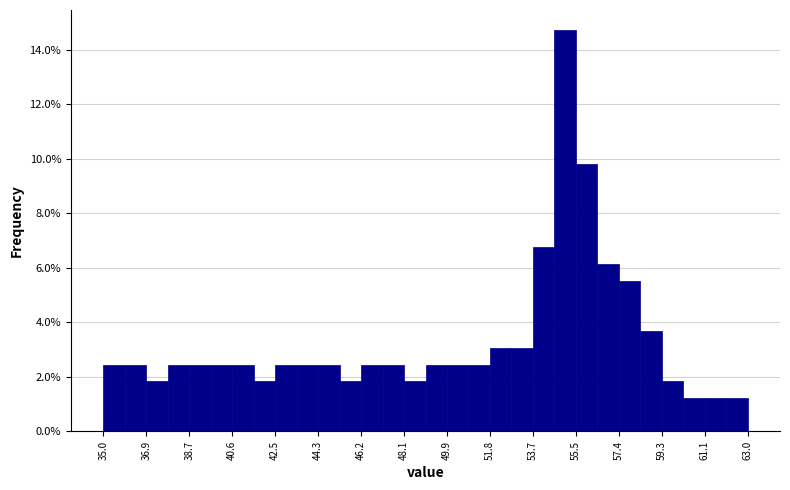

Which range on the x-axis has the tallest bar?

54.6 to 55.6